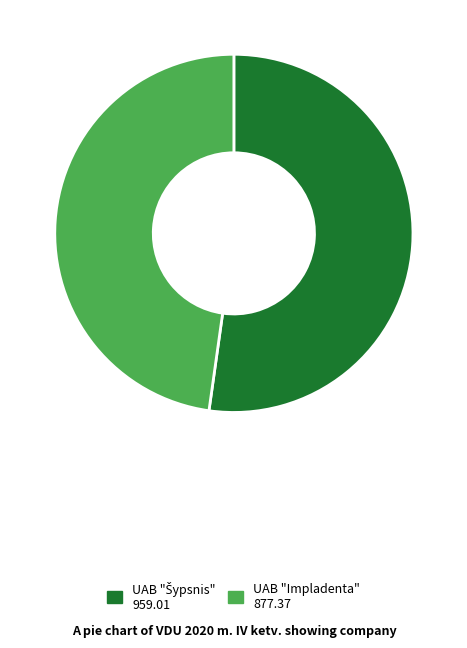

Is there a majority slice in this chart?

Yes